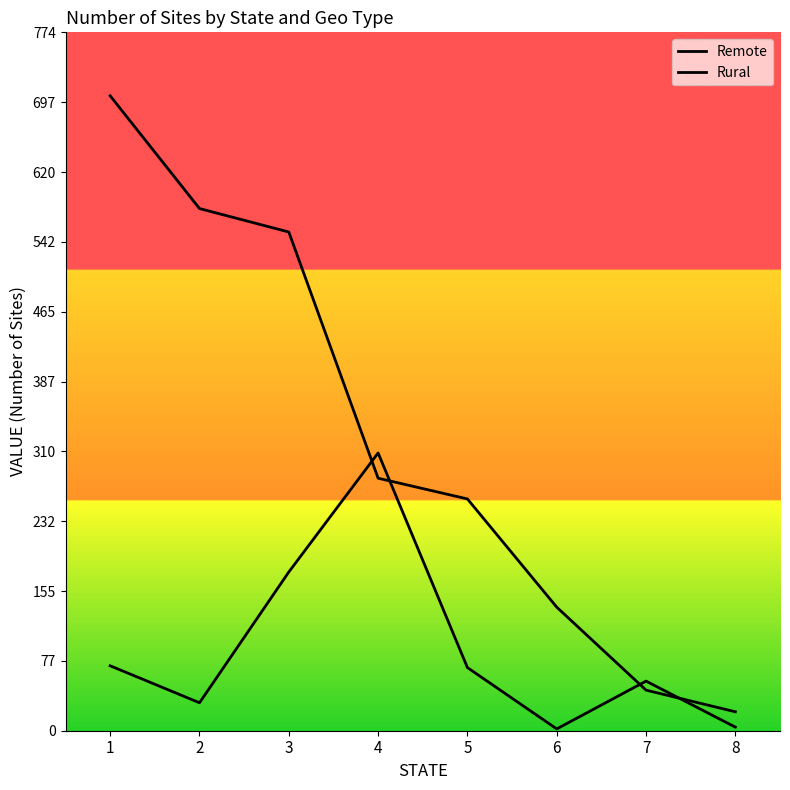

Is this an area chart (filled region under the line)?

No